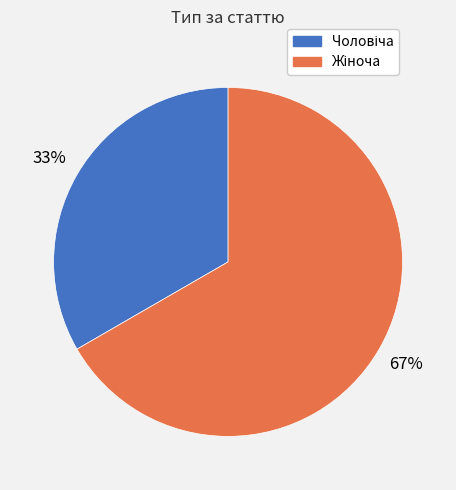

Does any single category account for the majority?

Yes